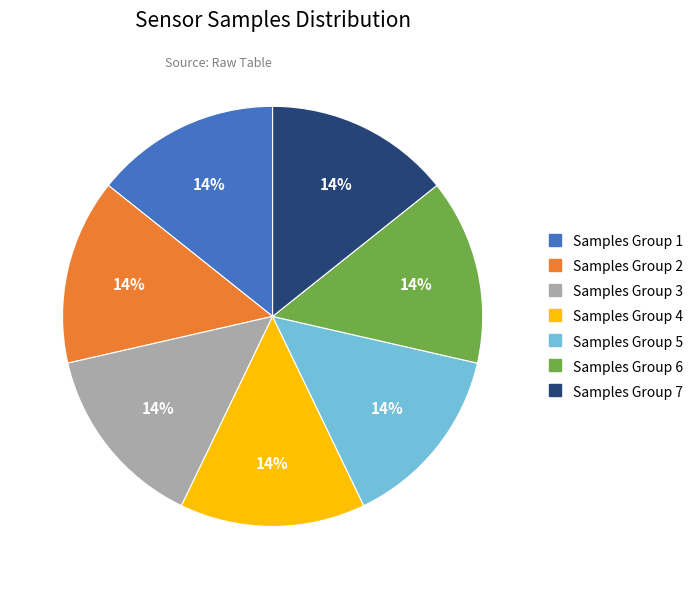

To the nearest percent, what is the average slice percentage?

14%